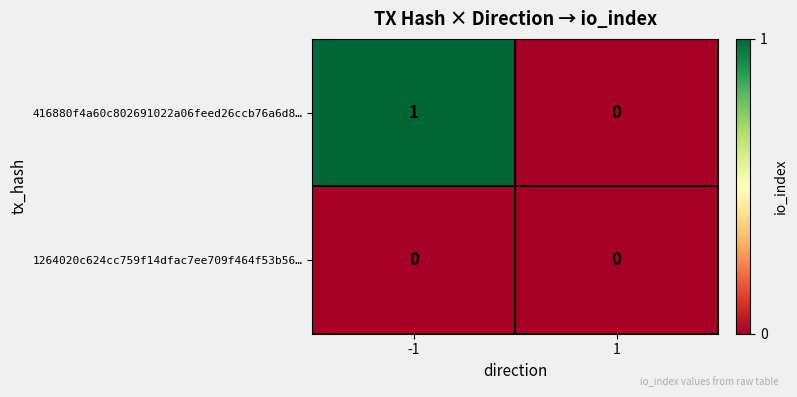

Which series has the widest spread of values?

416880f4a60c802691022a06feed26ccb76a6d8…